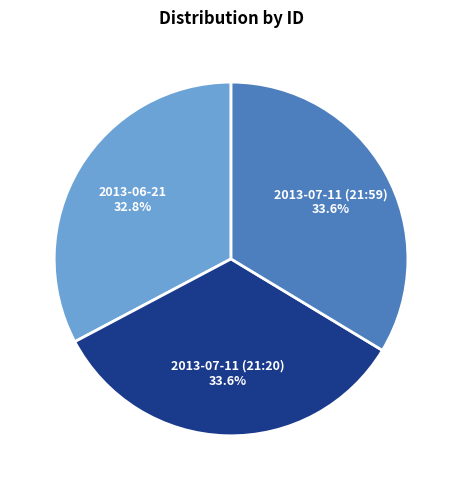

What percentage is the 2013-07-11 (21:20) slice, to the nearest percent?

34%